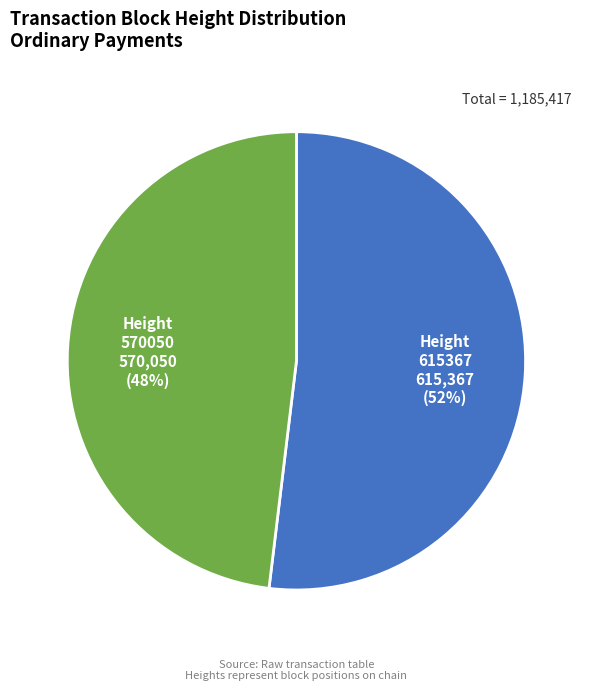

To the nearest percent, what is the difference between the largest and smallest slice percentages?

4%